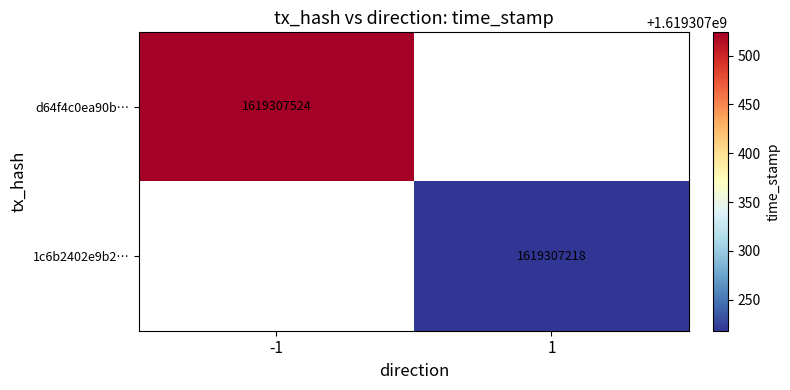

Rank the series by their maximum value, from highest to lowest.

d64f4c0ea90bd973b3ada88124766f9a0b6c75c, 1c6b2402e9b28e57591f1b02a567be584dac013